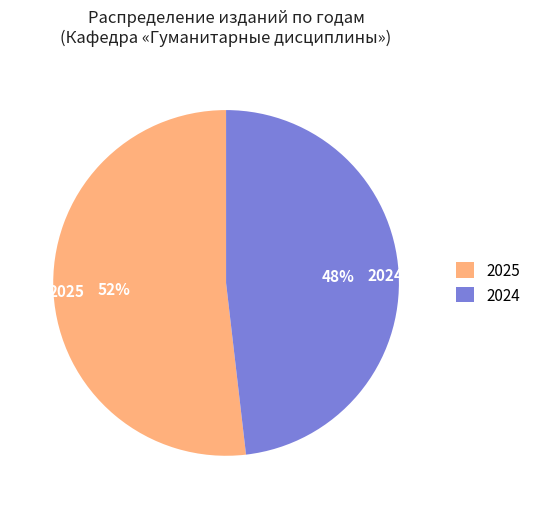

Between 2024 and 2025, which is larger?

2025